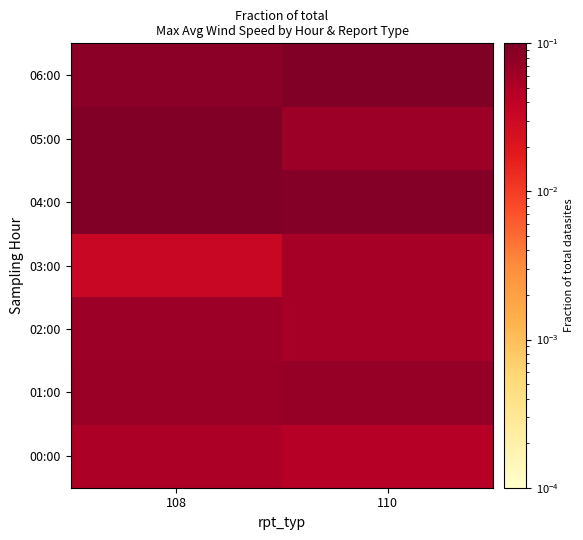

List the series in order of their peak value, lowest first.

00:00, 03:00, 02:00, 01:00, 05:00, 06:00, 04:00